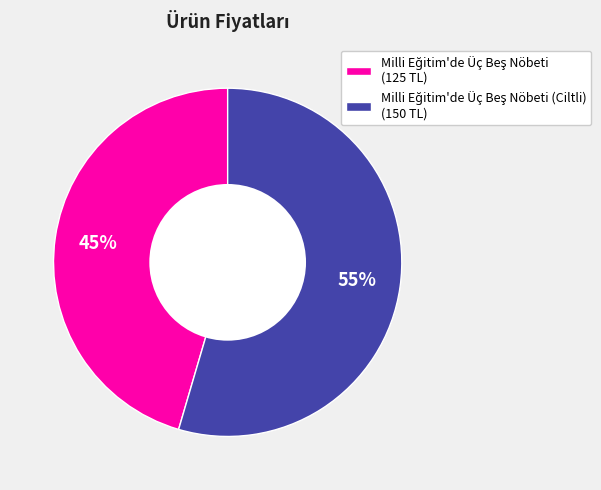

Does any single category account for the majority?

Yes